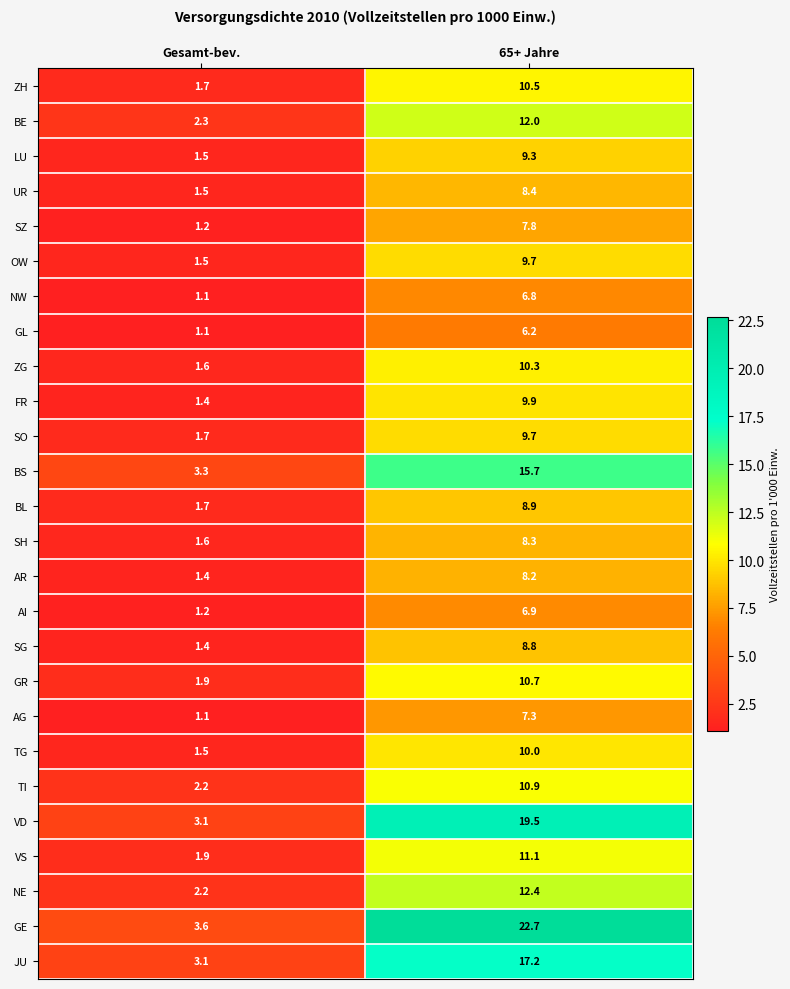

What is the difference between the maximum and minimum values in the VD series?

16.4